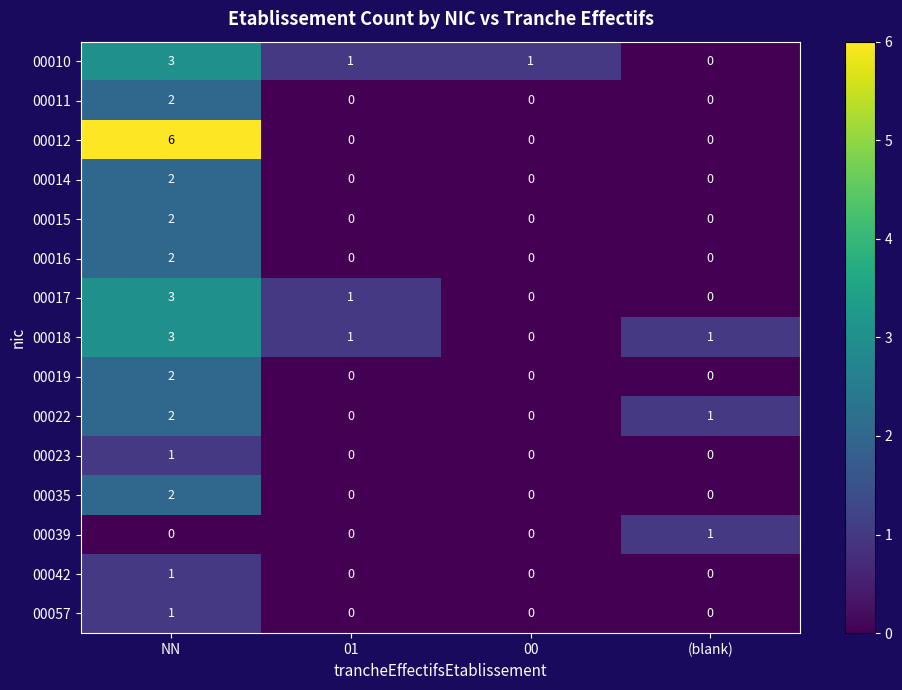

What is the difference between the maximum and minimum values in the 00012 series?

6